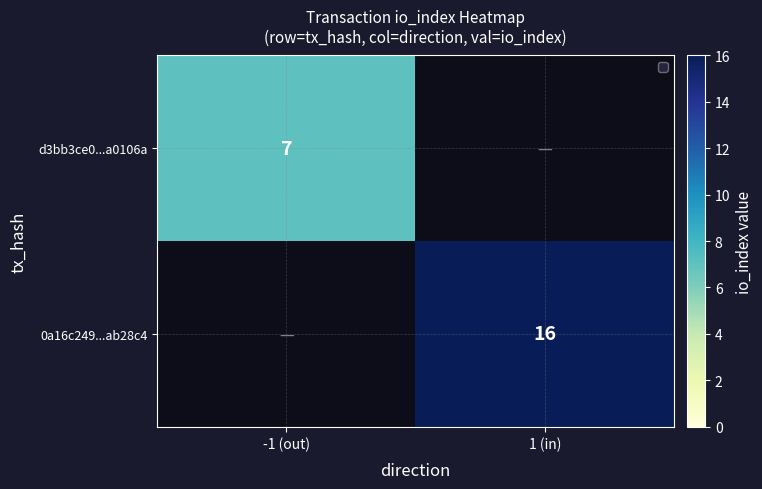

Is it true that 0a16c249...ab28c4 equals 16 at 1 (in)?

True